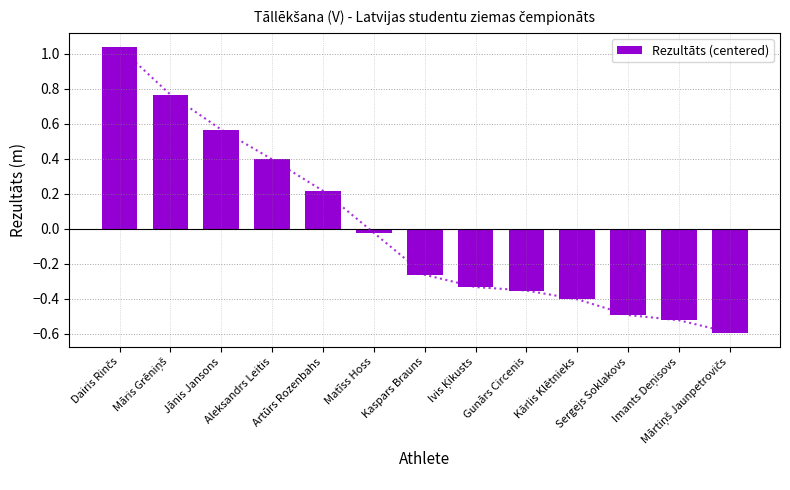

Read the value at Gunārs Circenis.

-0.4